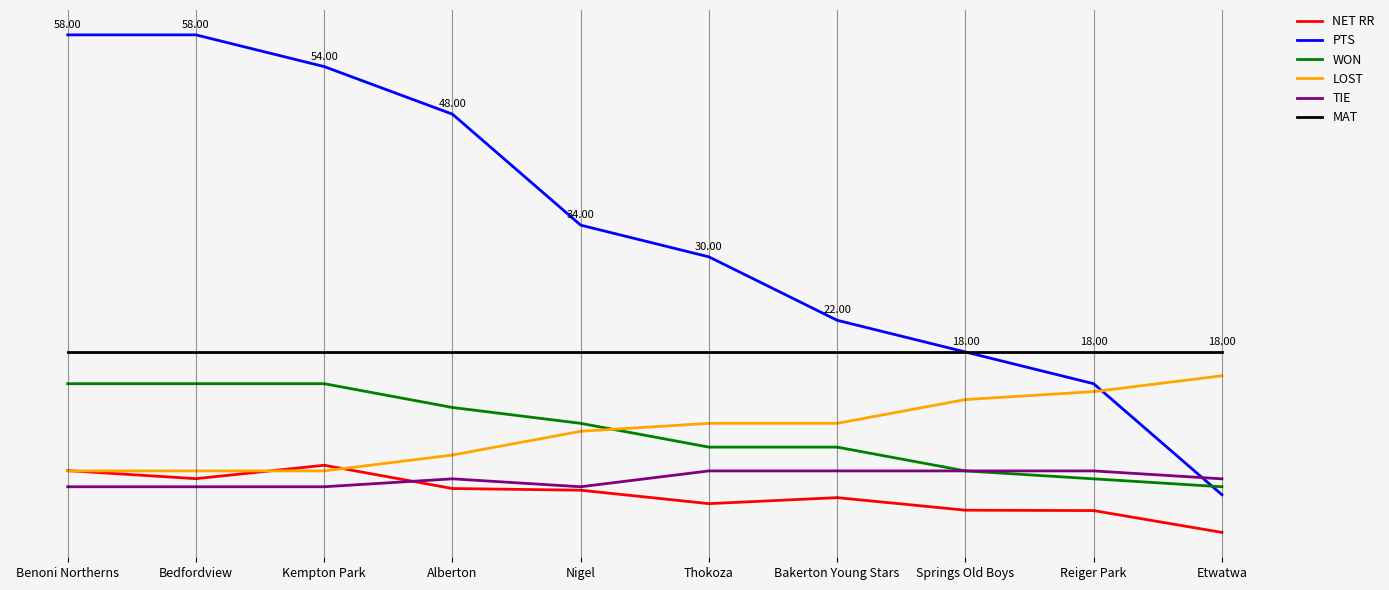

What are all the series names shown in the legend?

NET RR, PTS, WON, LOST, TIE, MAT